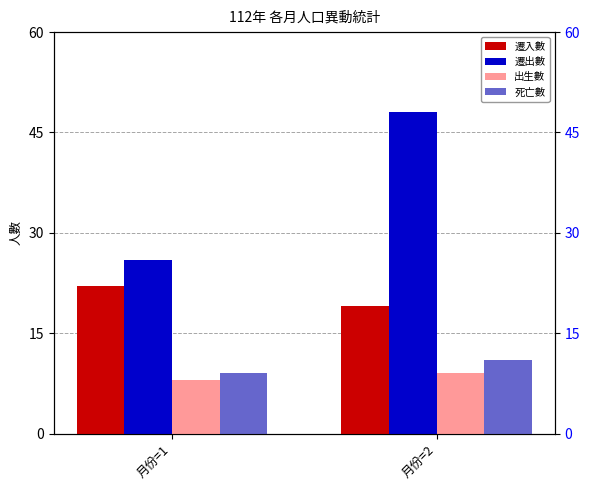

Between 月份=2 and 月份=1, which is larger?

月份=1